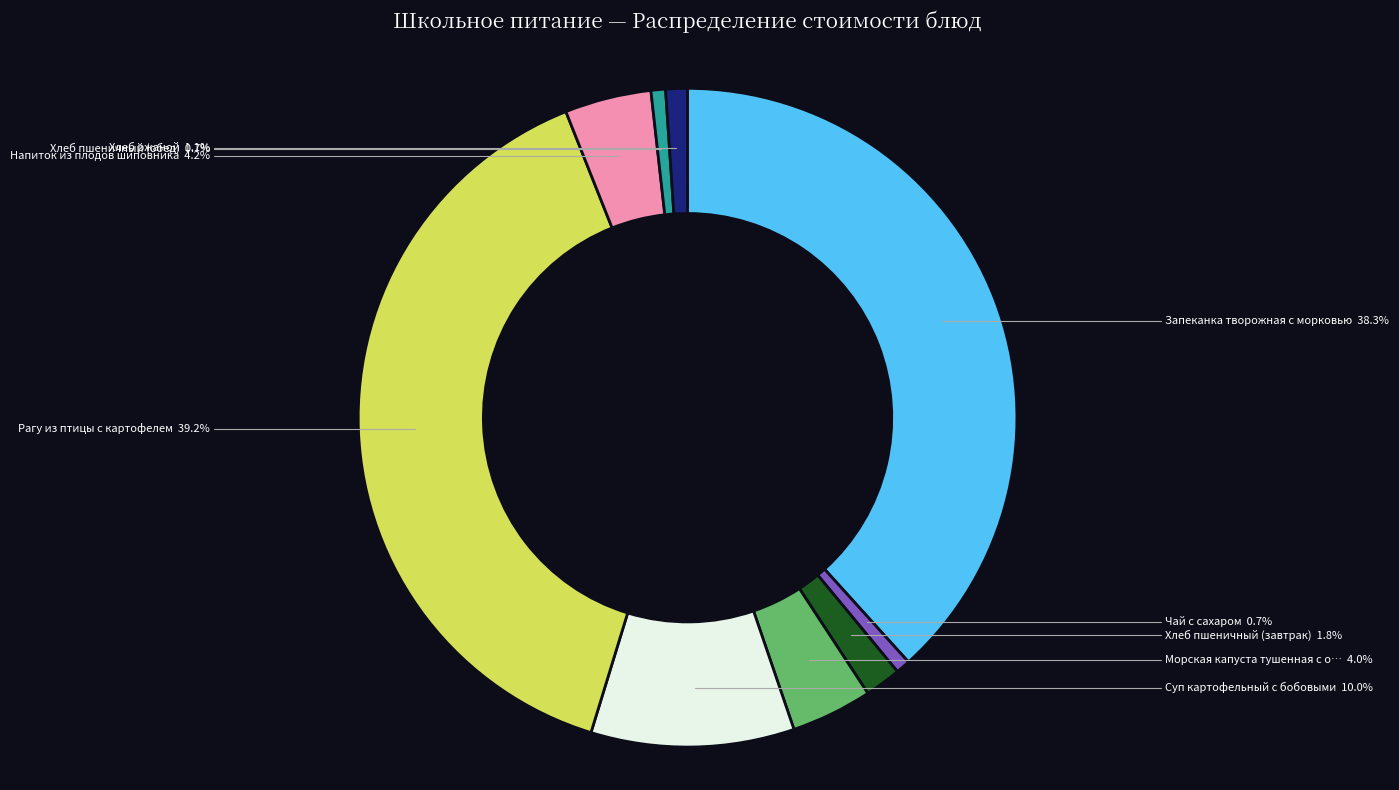

Does any single category account for the majority?

No